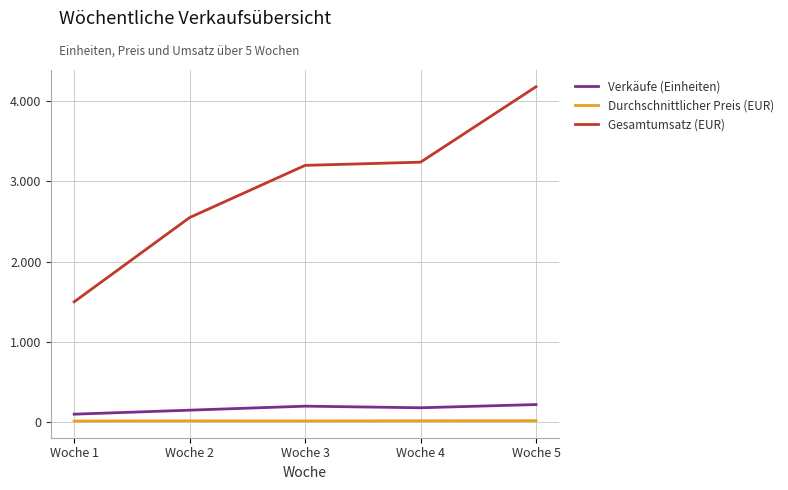

Does the chart have visible grid lines?

Yes